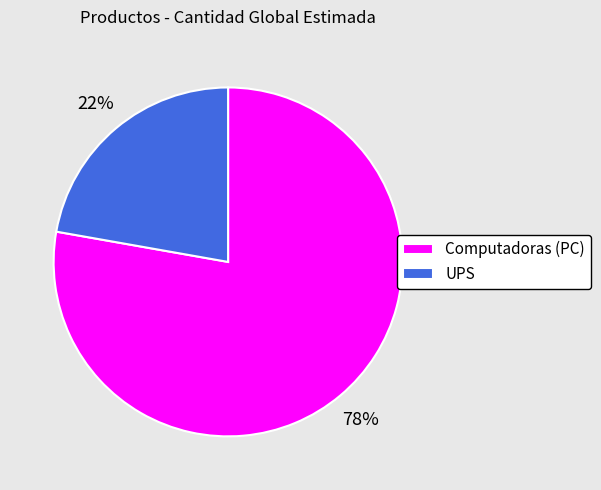

Does any single category account for the majority?

Yes